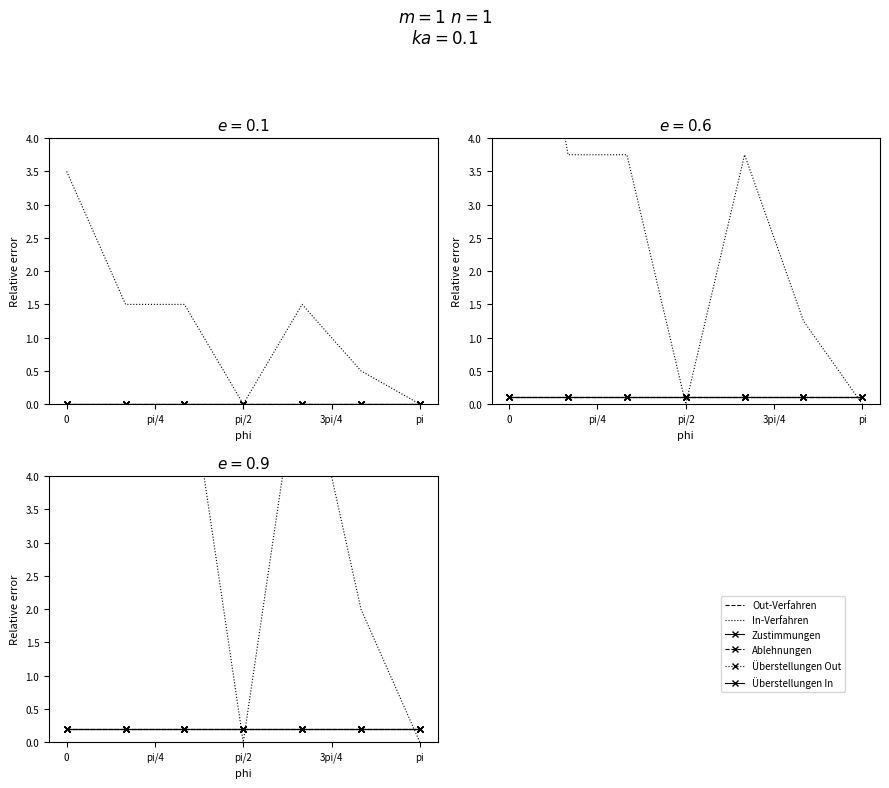

Count the number of data series in this chart.

6